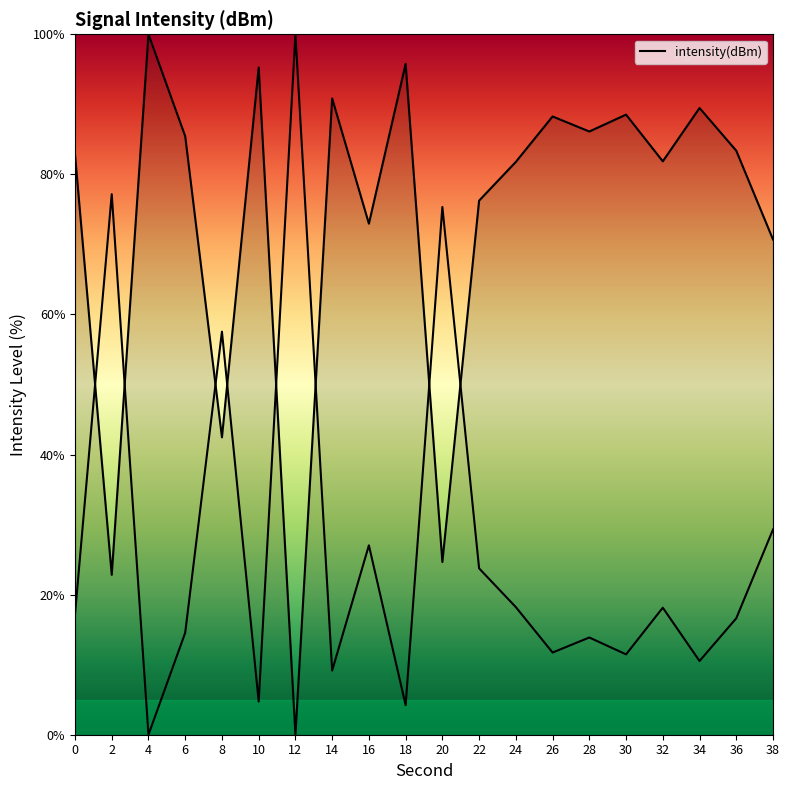

What is the change in value from 22 to 26?

-12.0